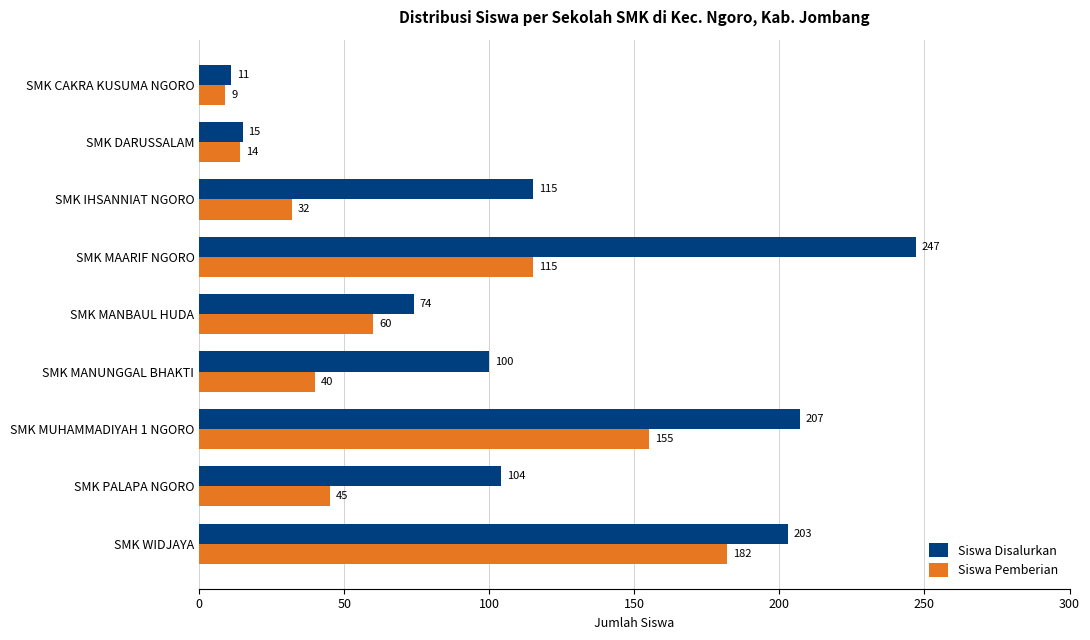

Rank the series by their average value, from highest to lowest.

Siswa Disalurkan, Siswa Pemberian